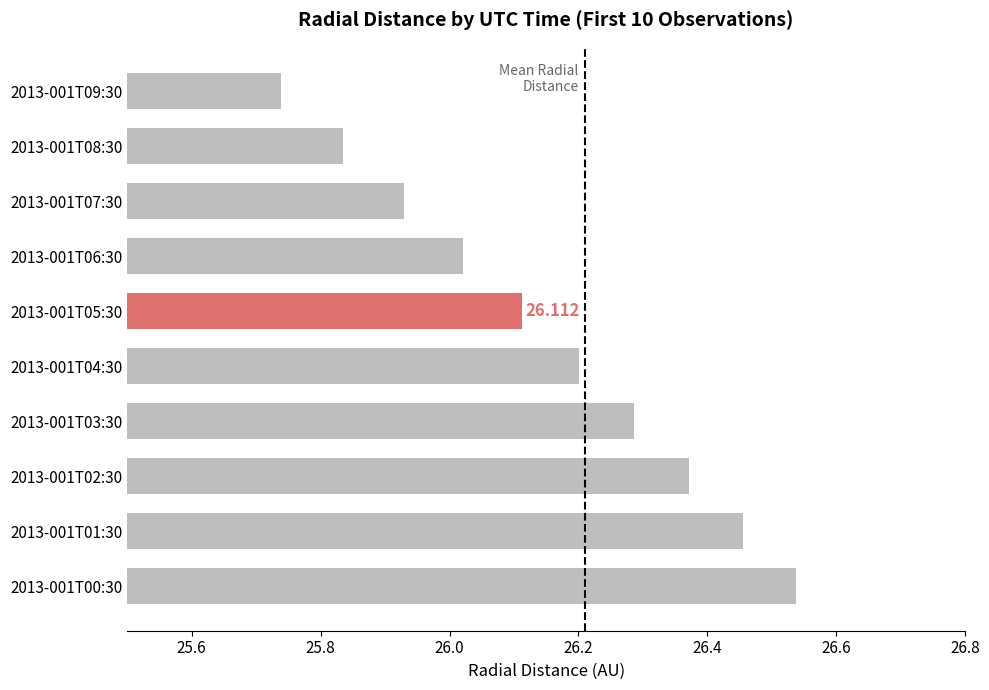

At which category does the chart reach its peak across all series?

2013-001T00:30